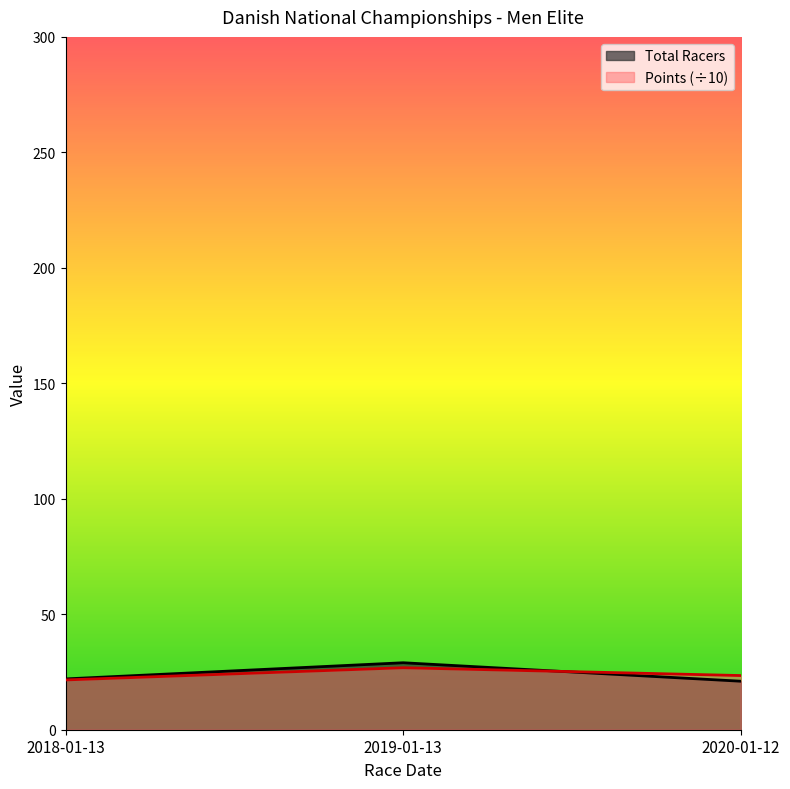

At which category is the sum across all series the highest?

2019-01-13